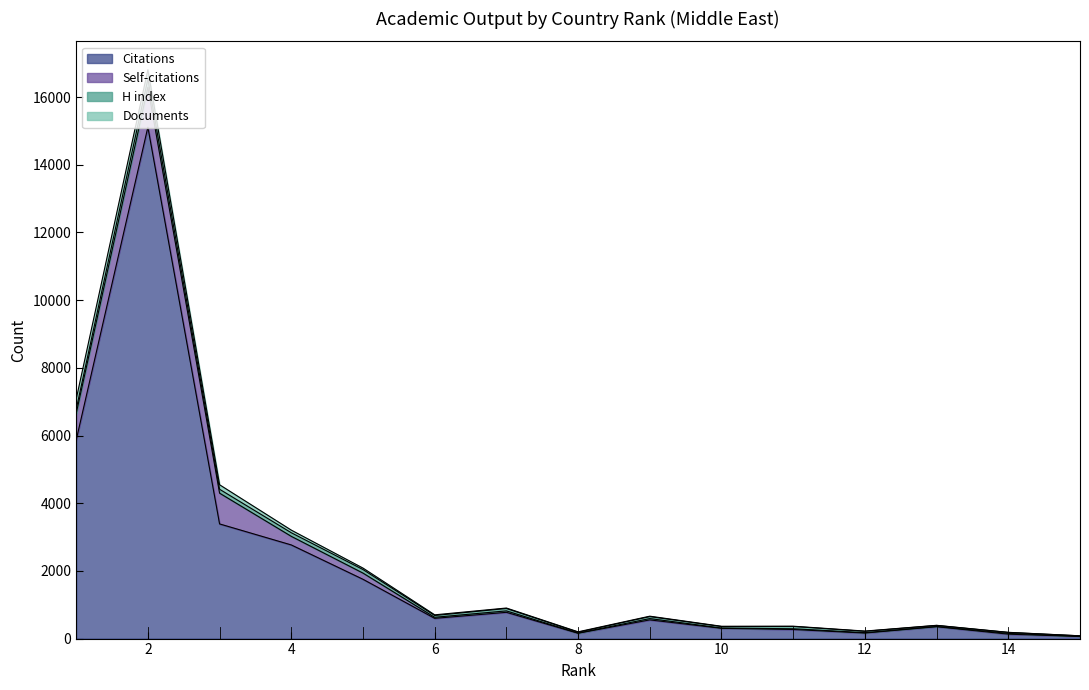

What are all the series names shown in the legend?

Citations, Self-citations, H index, Documents